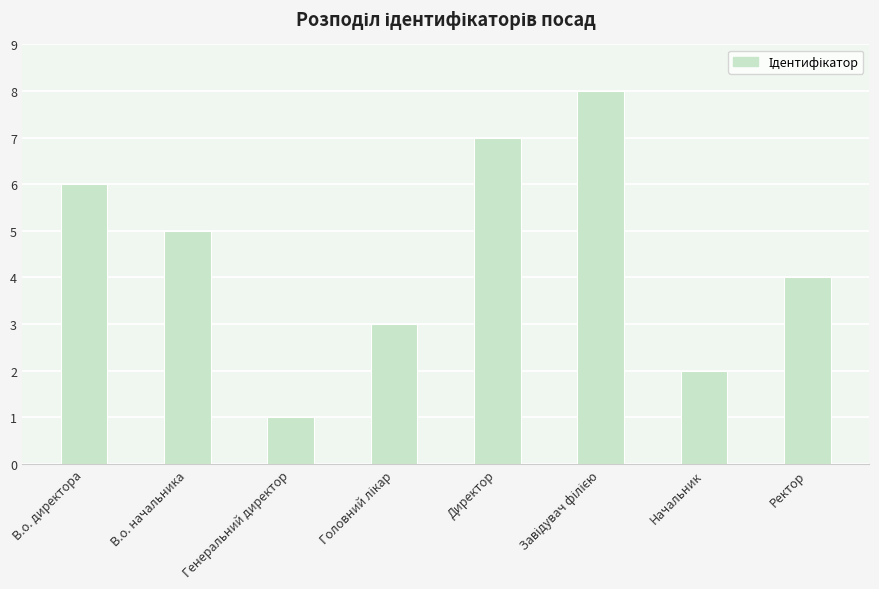

Reading left to right, list all the values displayed in this chart.

6	5	1	3	7	8	2	4